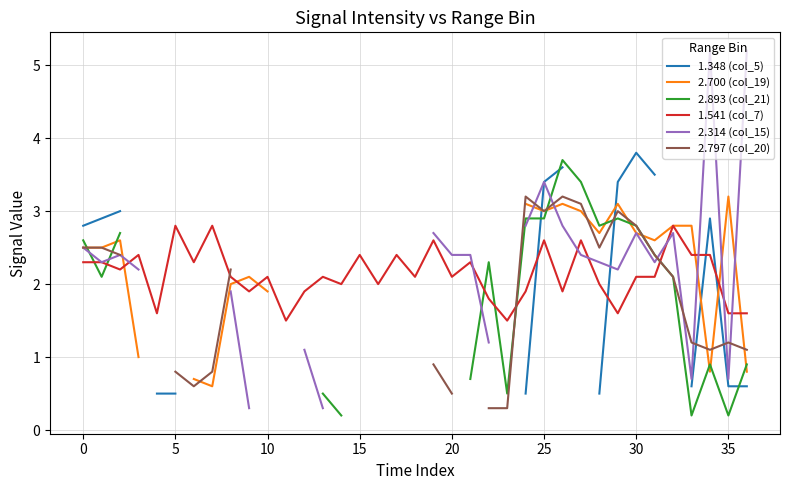

Which series ends up on top after the final intersection of 2.314 (col_15) and 1.541 (col_7)?

2.314 (col_15)